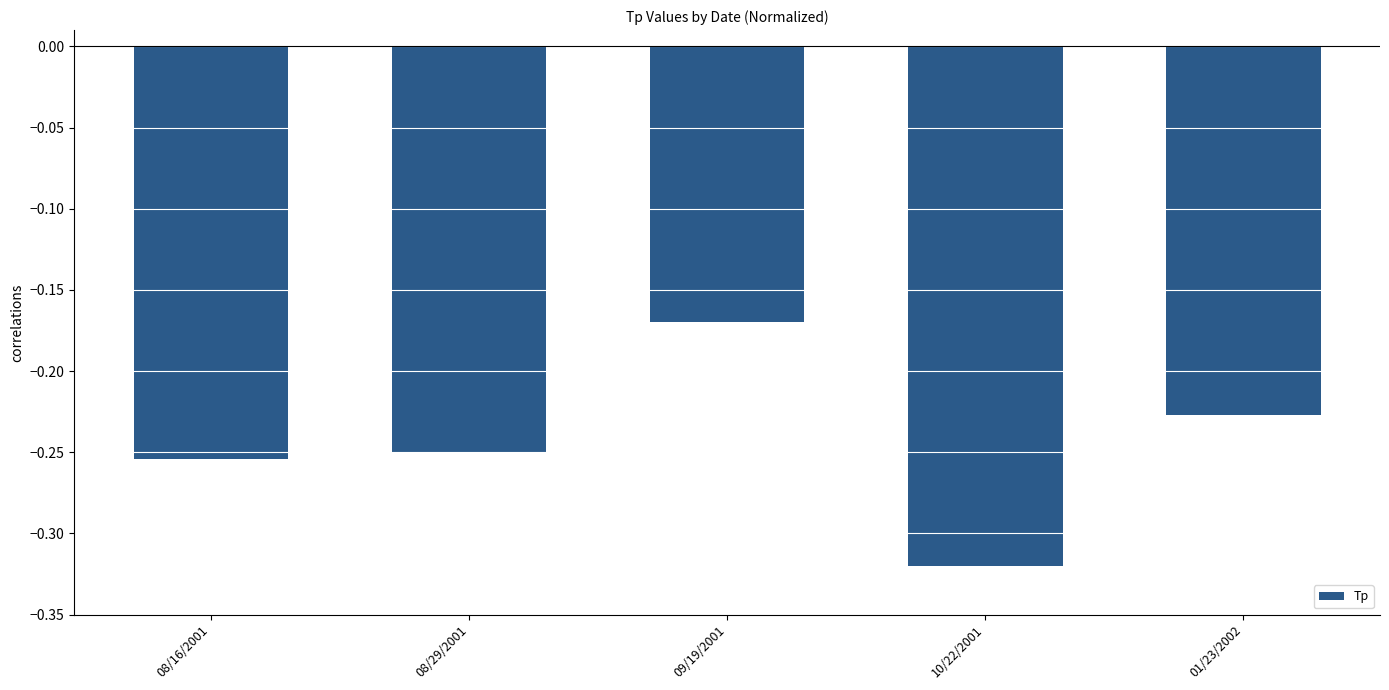

What is the label of the 1st bar from the right?

01/23/2002